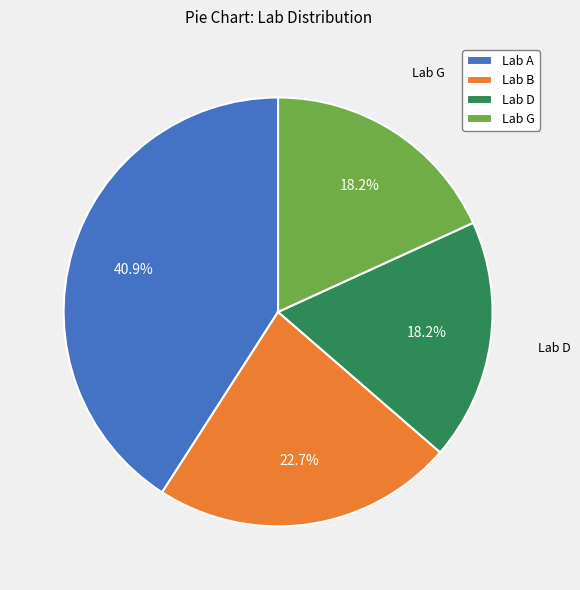

Which category has the biggest portion of the pie?

Lab A